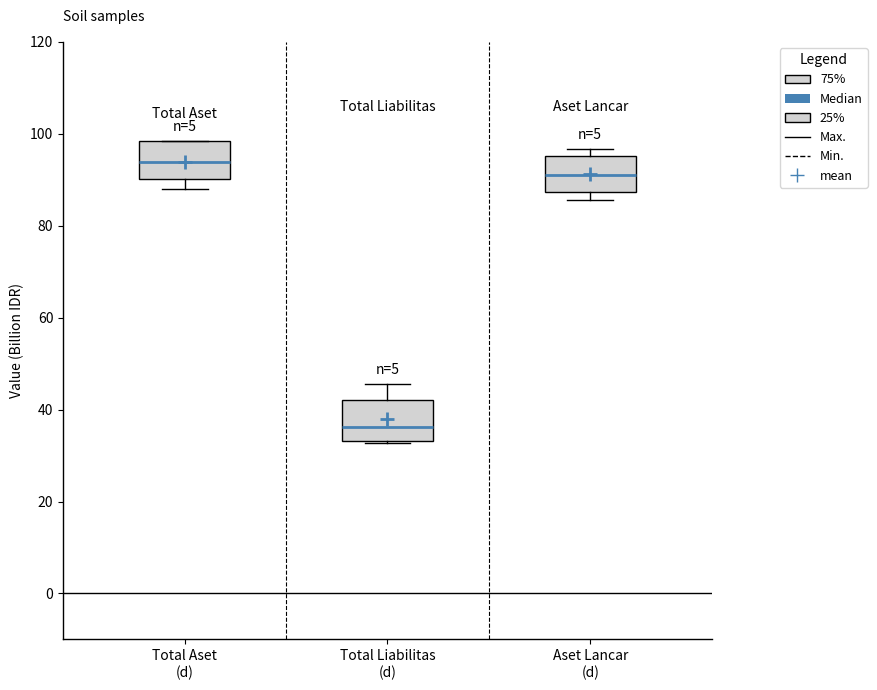

Reading left to right, transcribe this box plot: for each box, give where its median line is, the range the box spans, and where its two whiskers end, as read against the y-axis. The values are not printed on the chart, so give them approximately, as read against the axis.

Total Aset (d): median 94, box 90 to 98, whiskers 88 to 98
Total Liabilitas (d): median 36, box 34 to 42, whiskers 32 to 46
Aset Lancar (d): median 92, box 88 to 96, whiskers 86 to 96 (just above the box's upper edge)